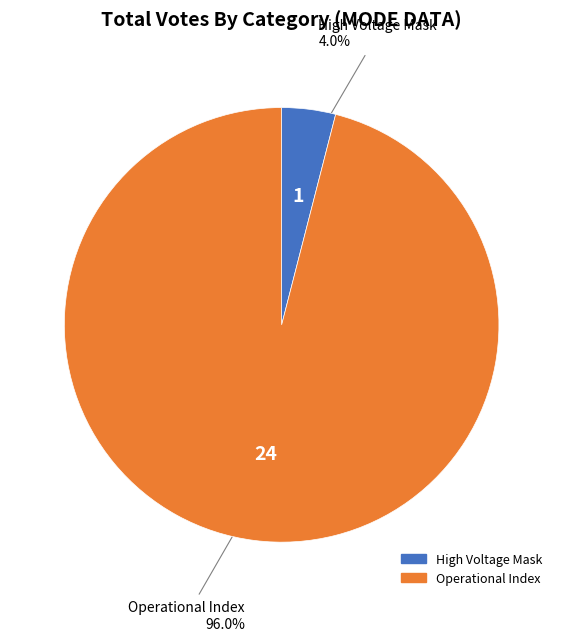

Is there any slice that represents more than half of the pie?

Yes